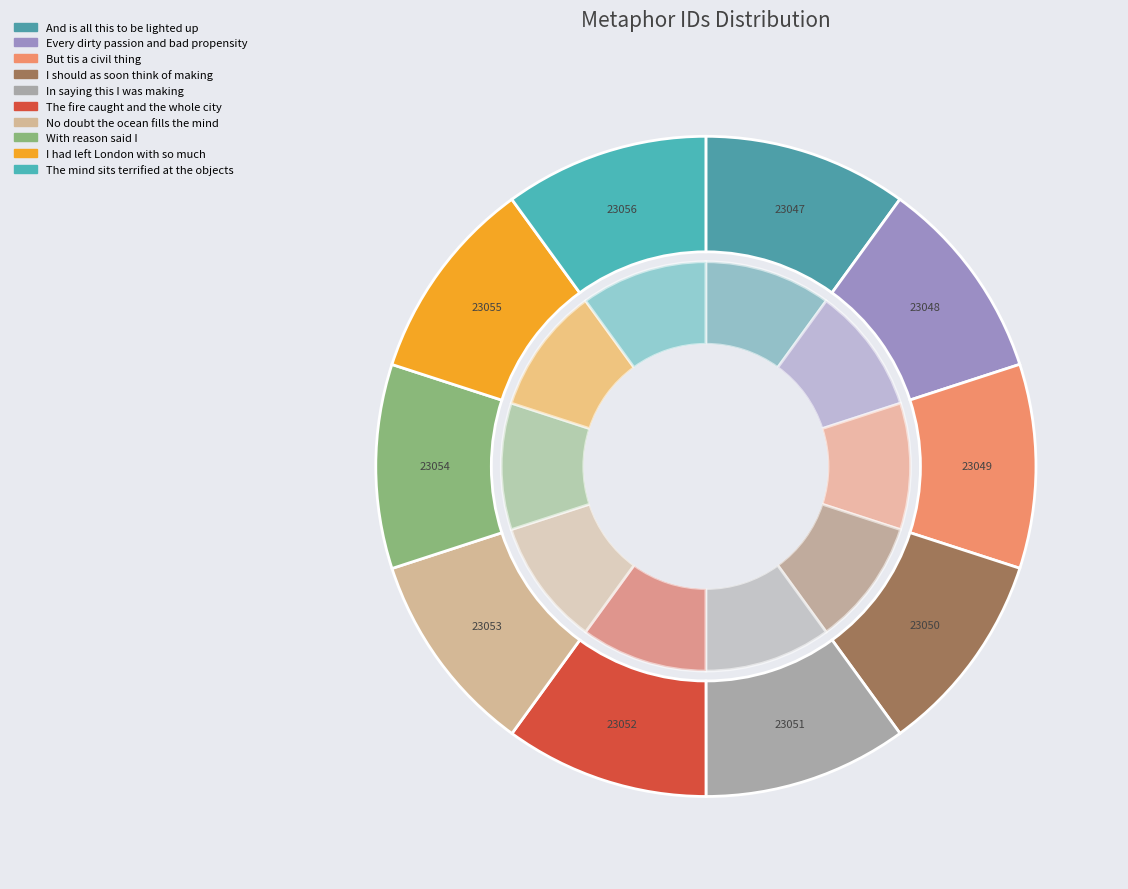

Which slice is the smallest?

And is all this to be lighted up